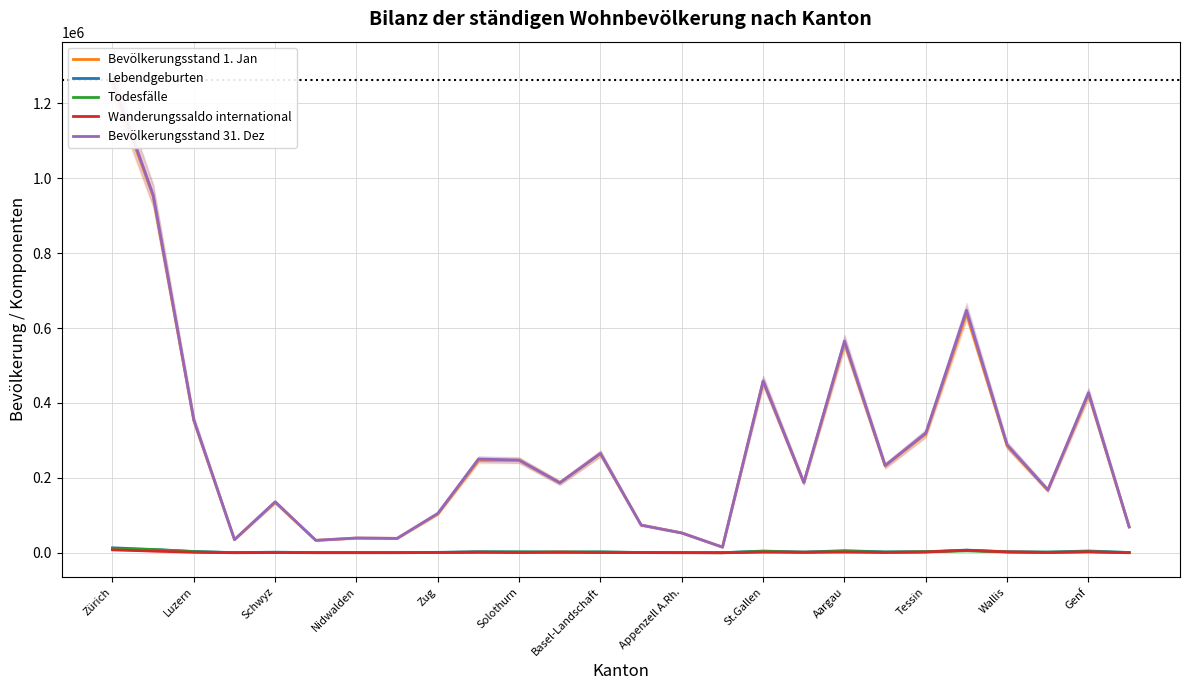

How many values in the Bevölkerungsstand 1. Jan series exceed 231836?

12